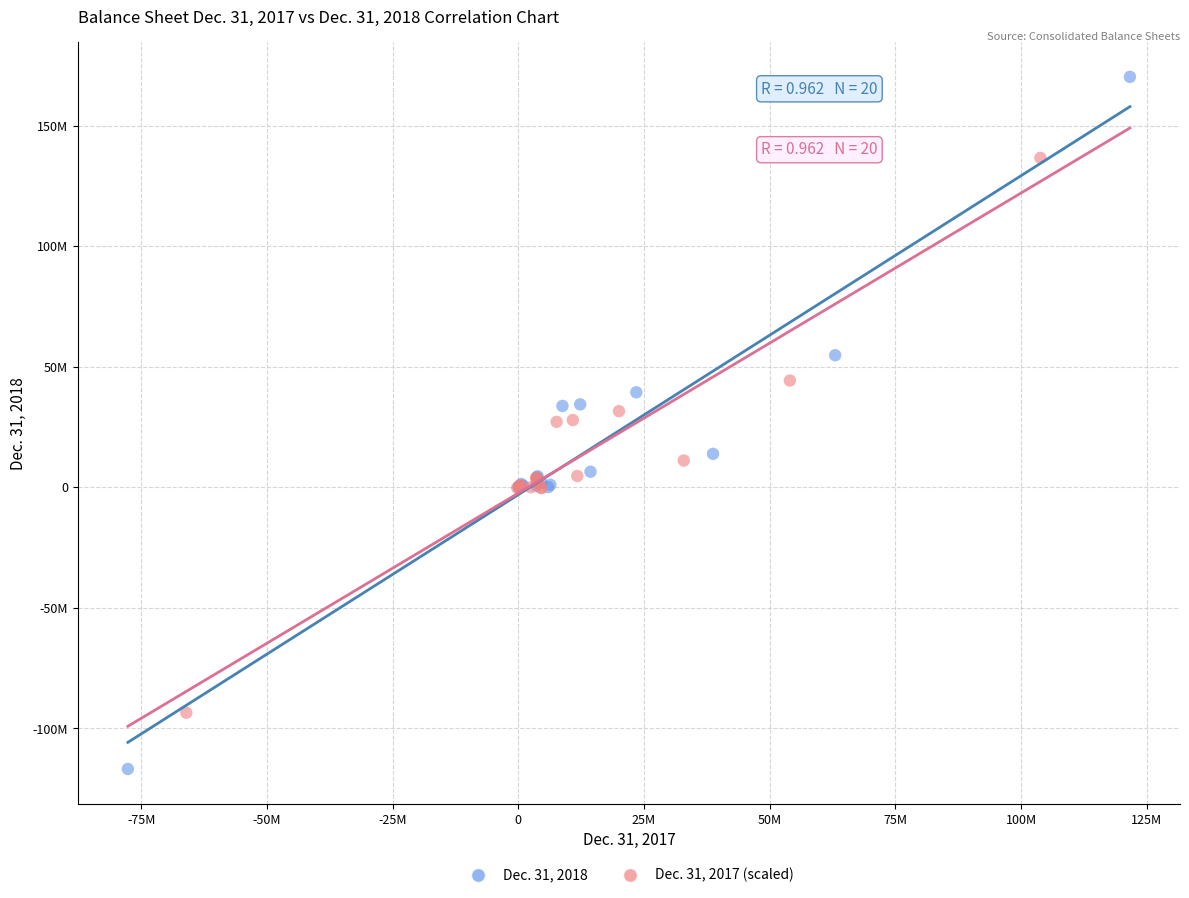

Which series reaches the maximum Y coordinate?

Dec. 31, 2018